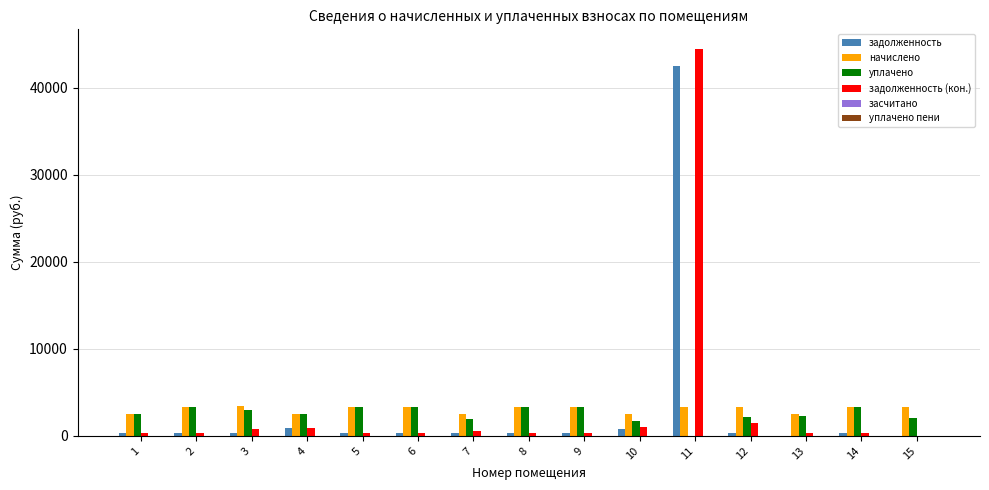

The value of уплачено at 6 is 5222.9. True or false?

False